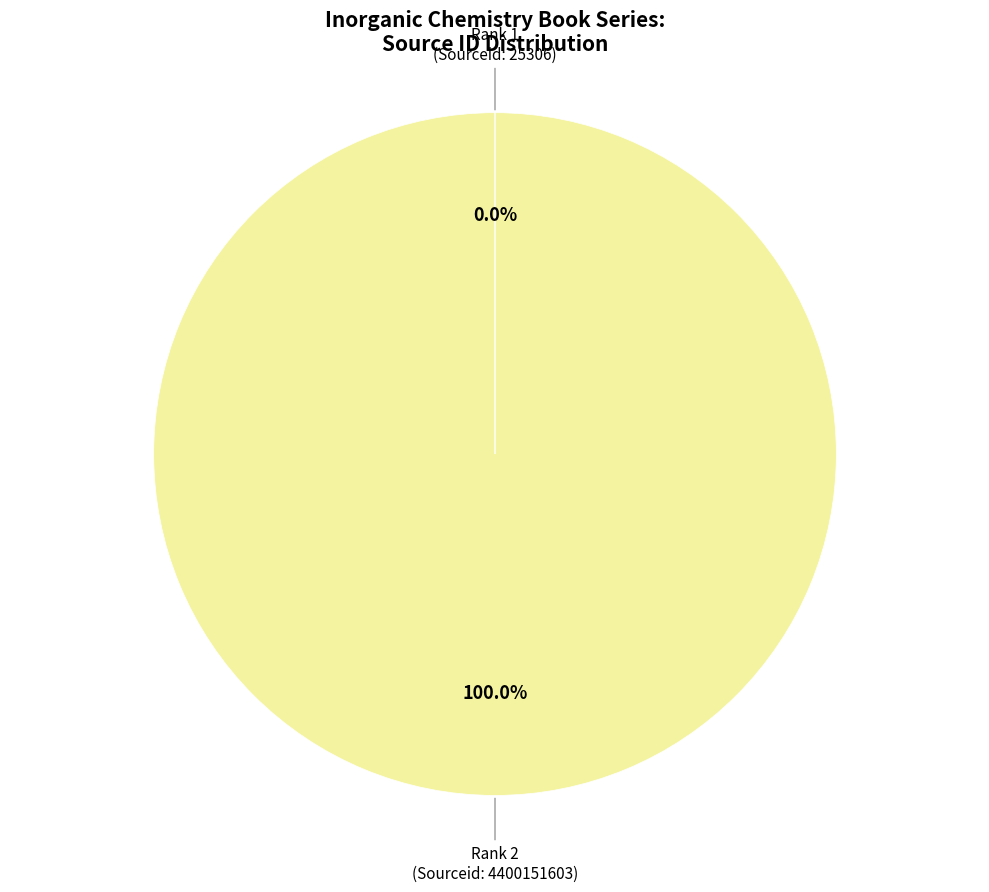

Does any single category account for the majority?

Yes